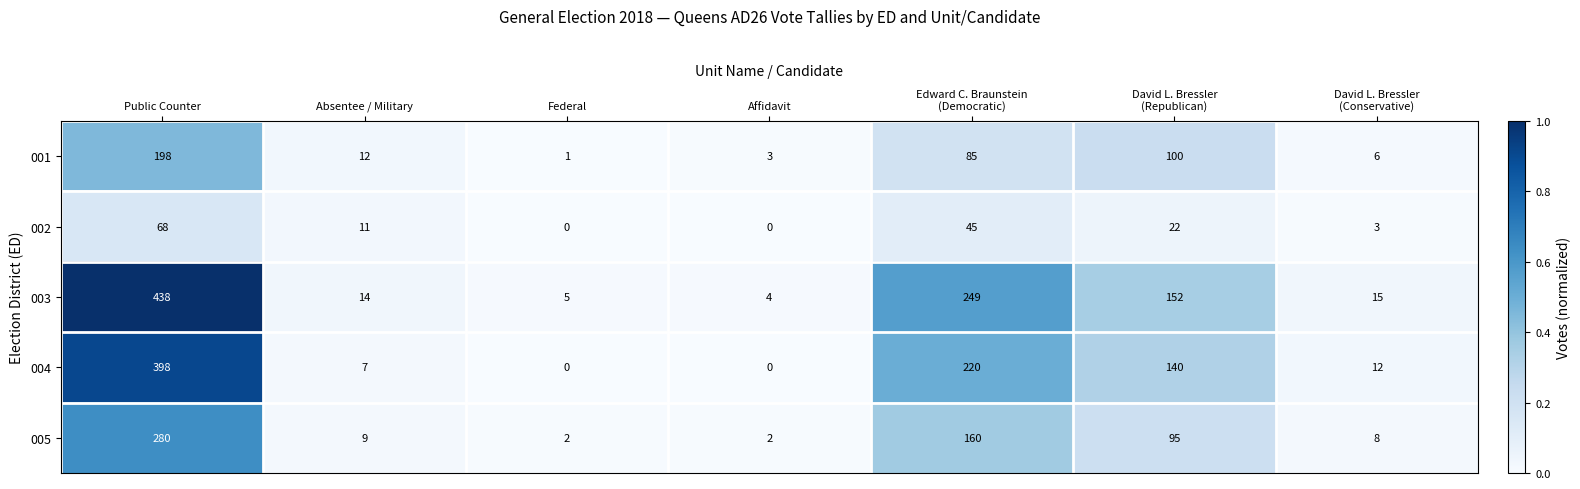

Count the number of data series in this chart.

5